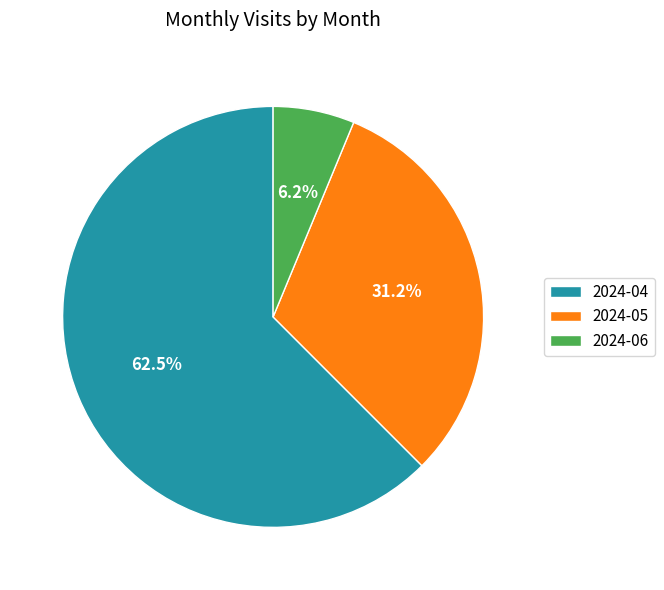

To the nearest percent, what percentage of the pie is 2024-05?

31%